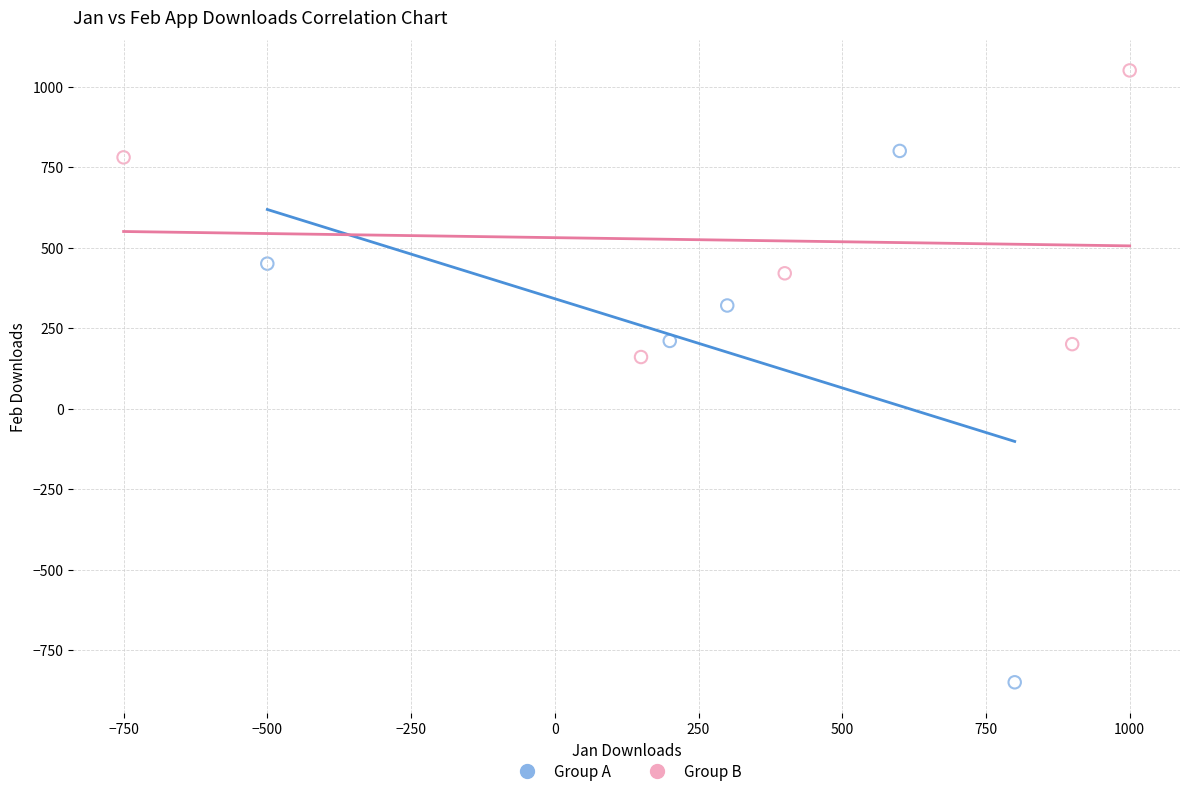

Which series has the largest Y range (max minus min)?

Group A